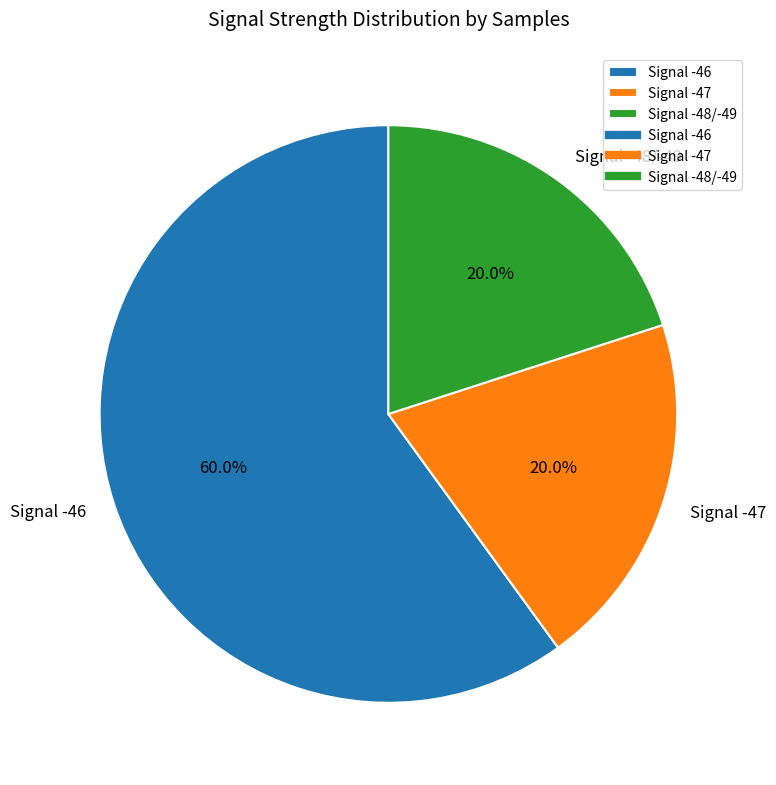

What is the largest slice in the pie chart?

Signal -46